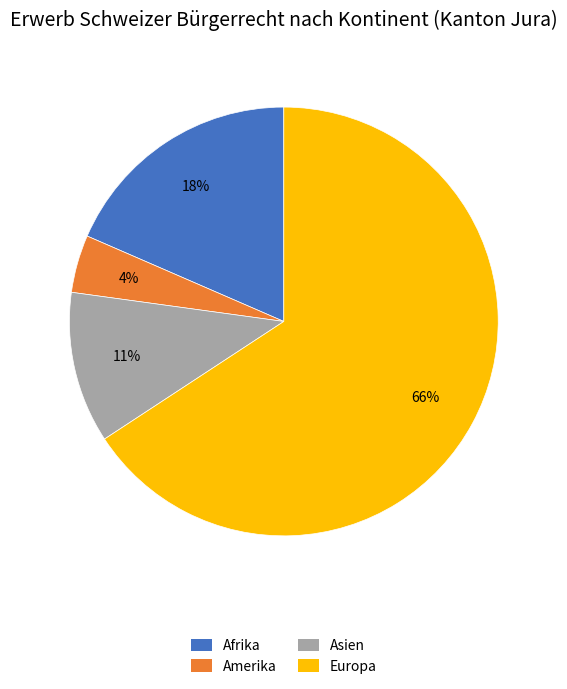

To the nearest percent, what is the difference between the Amerika and Asien slice percentages?

7%